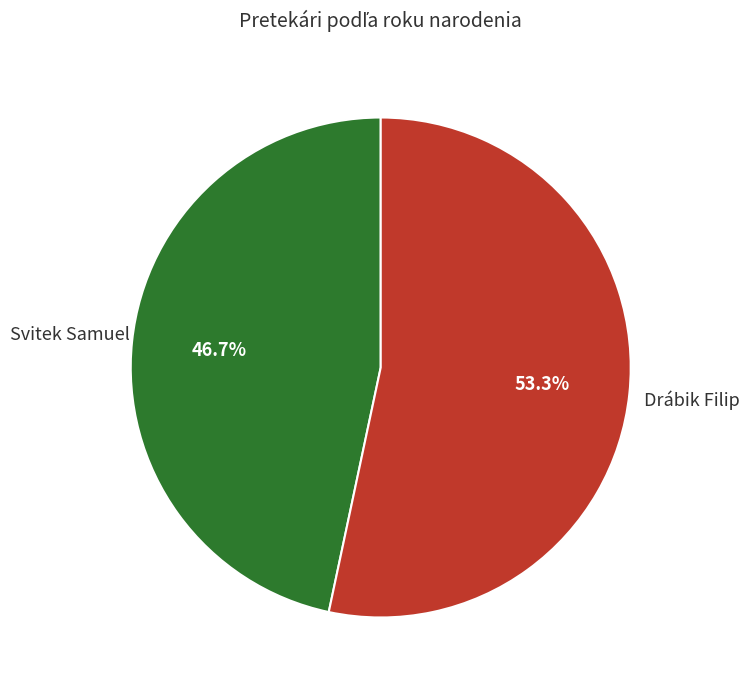

Is there a majority slice in this chart?

Yes